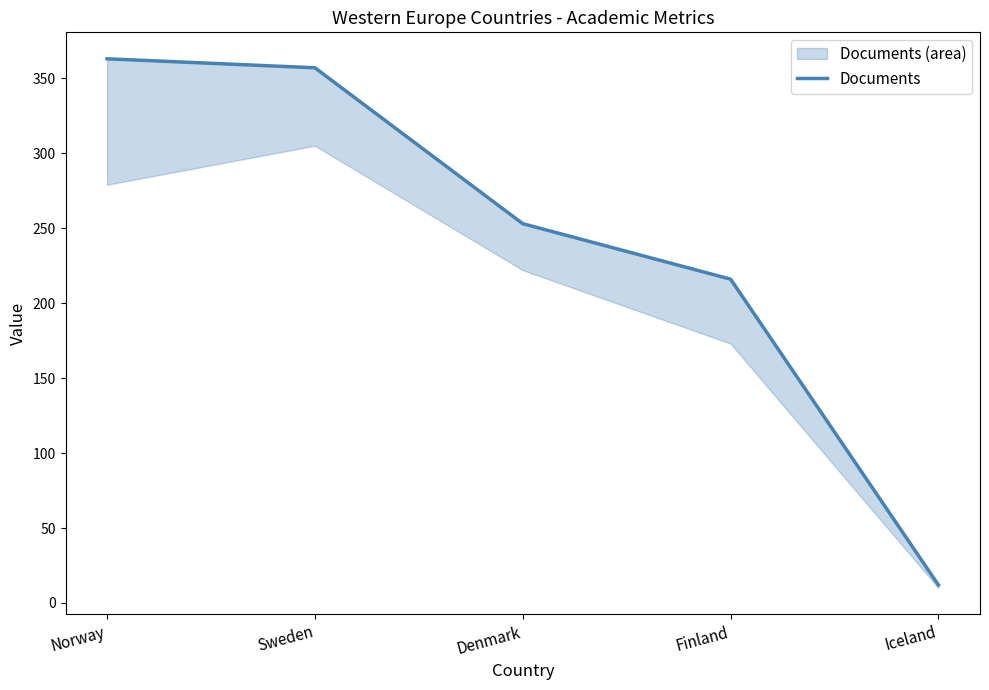

True or false: the data shows 112 at Norway.

False